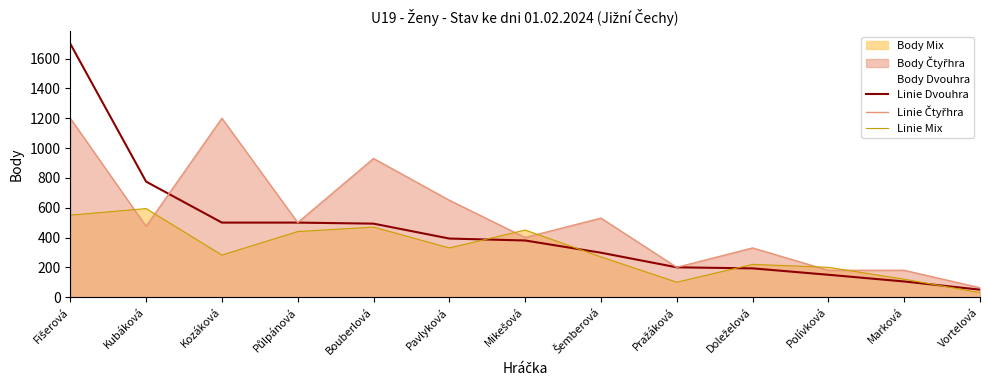

Does the chart have visible grid lines?

No